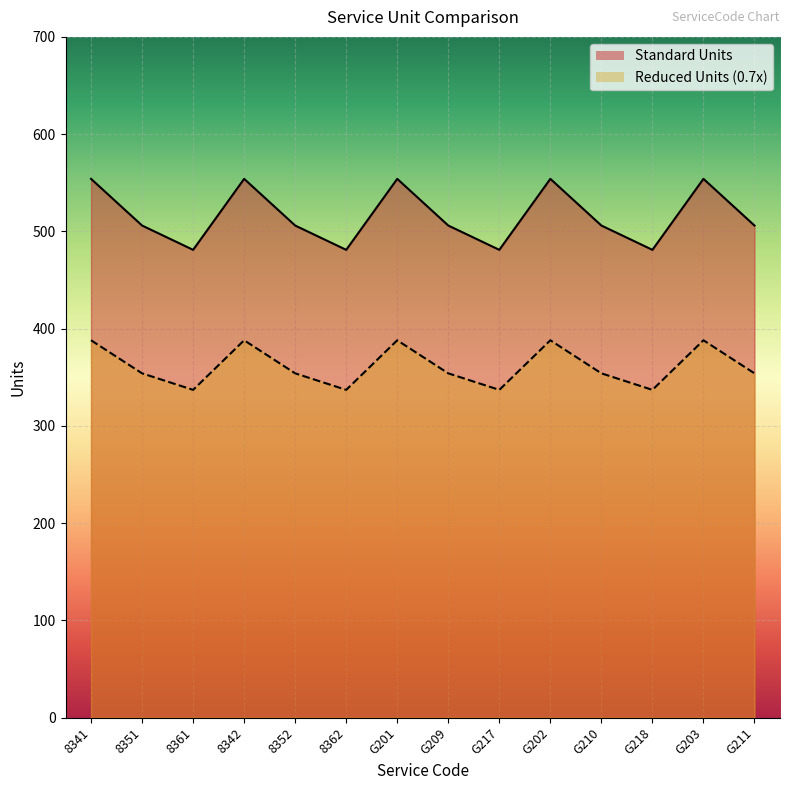

What is the difference between the highest and lowest values at 8351?

152